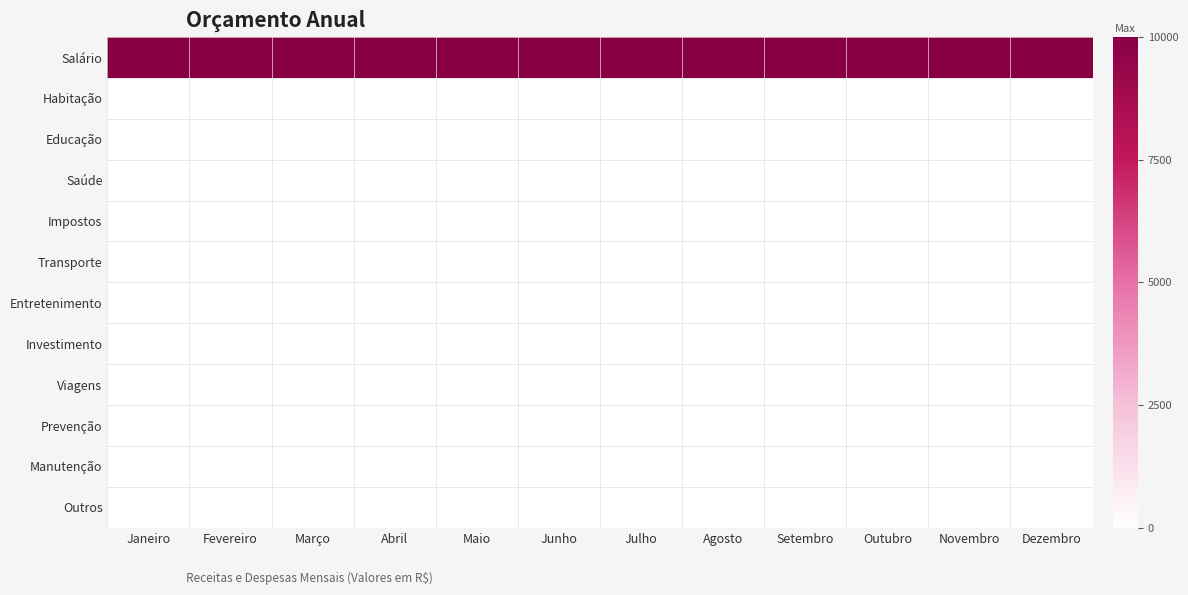

Which category has the highest value across all series?

Janeiro